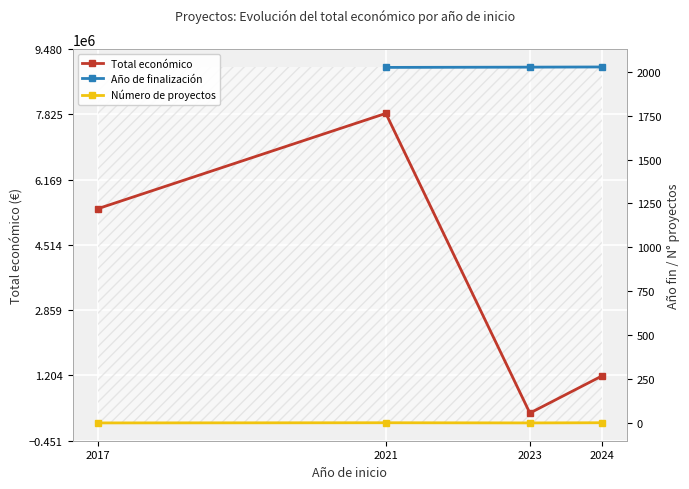

True or false: Año de finalización has a value of 3552.1 at 2021.

False